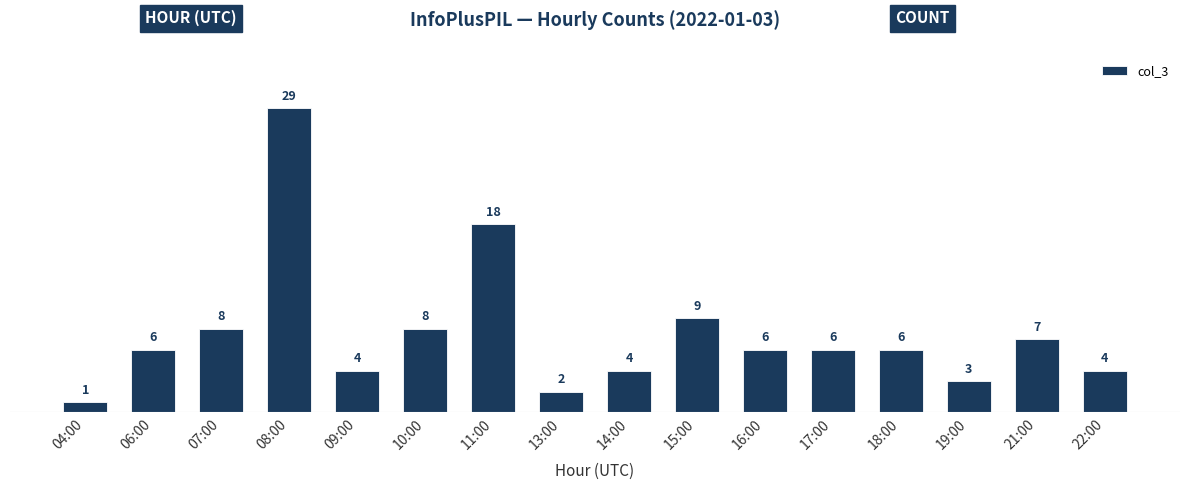

Reading left to right, list all the values displayed in this chart.

1	6	8	29	4	8	18	2	4	9	6	6	6	3	7	4